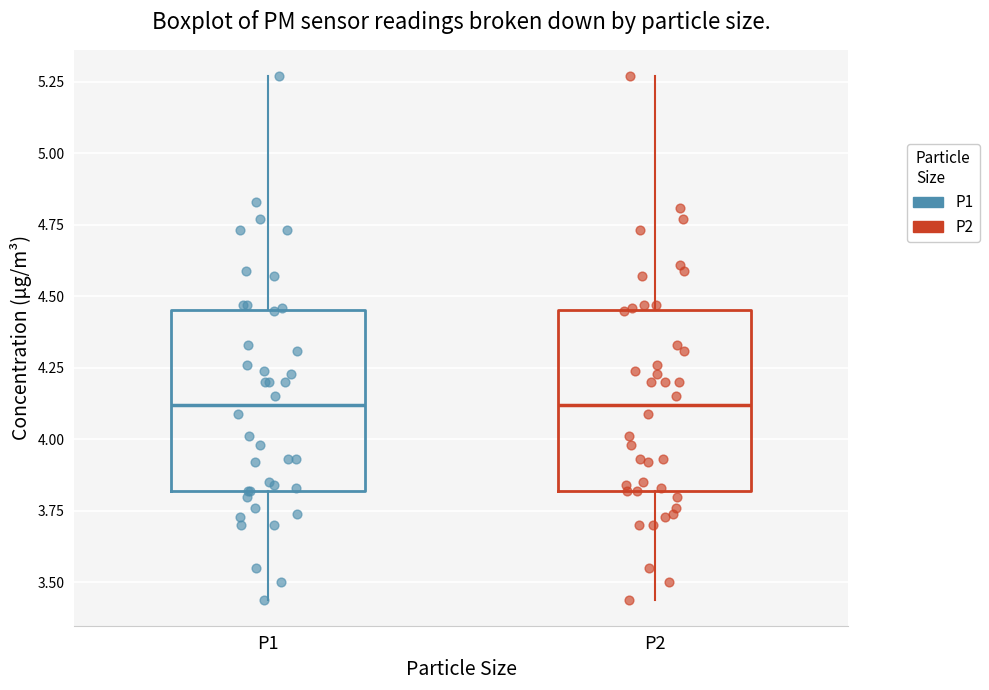

Reading left to right, read every box against the y-axis: the position of its median line, the range the box covers, and the ends of its whiskers. The values are not printed on the chart, so give them approximately, as read against the axis.

P1: median 4.10, box 3.80 to 4.45, whiskers 3.45 to 5.25
P2: median 4.10, box 3.80 to 4.45, whiskers 3.45 to 5.25